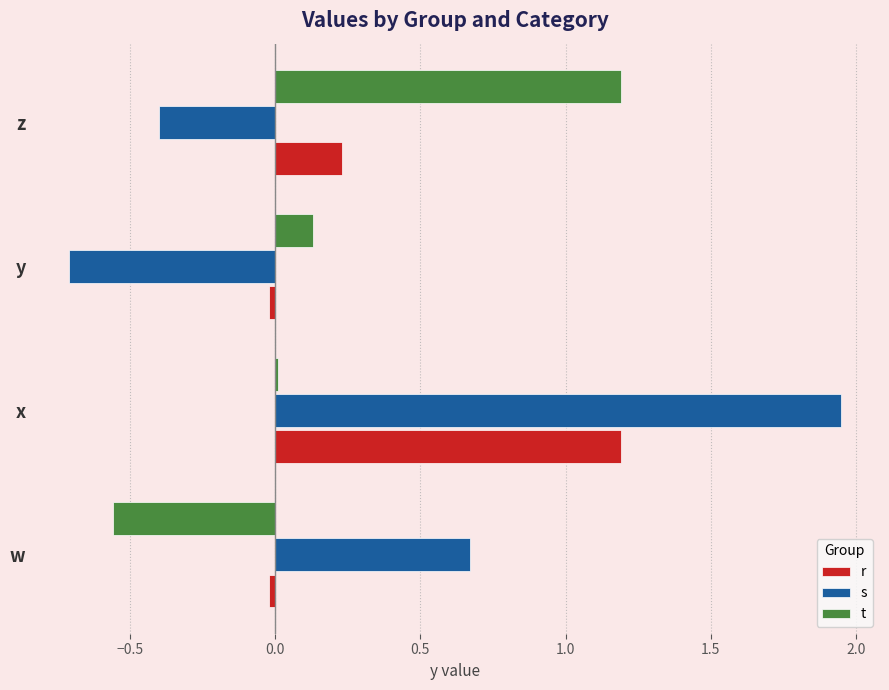

What is the difference between the second highest and minimum values in the s series?

1.4